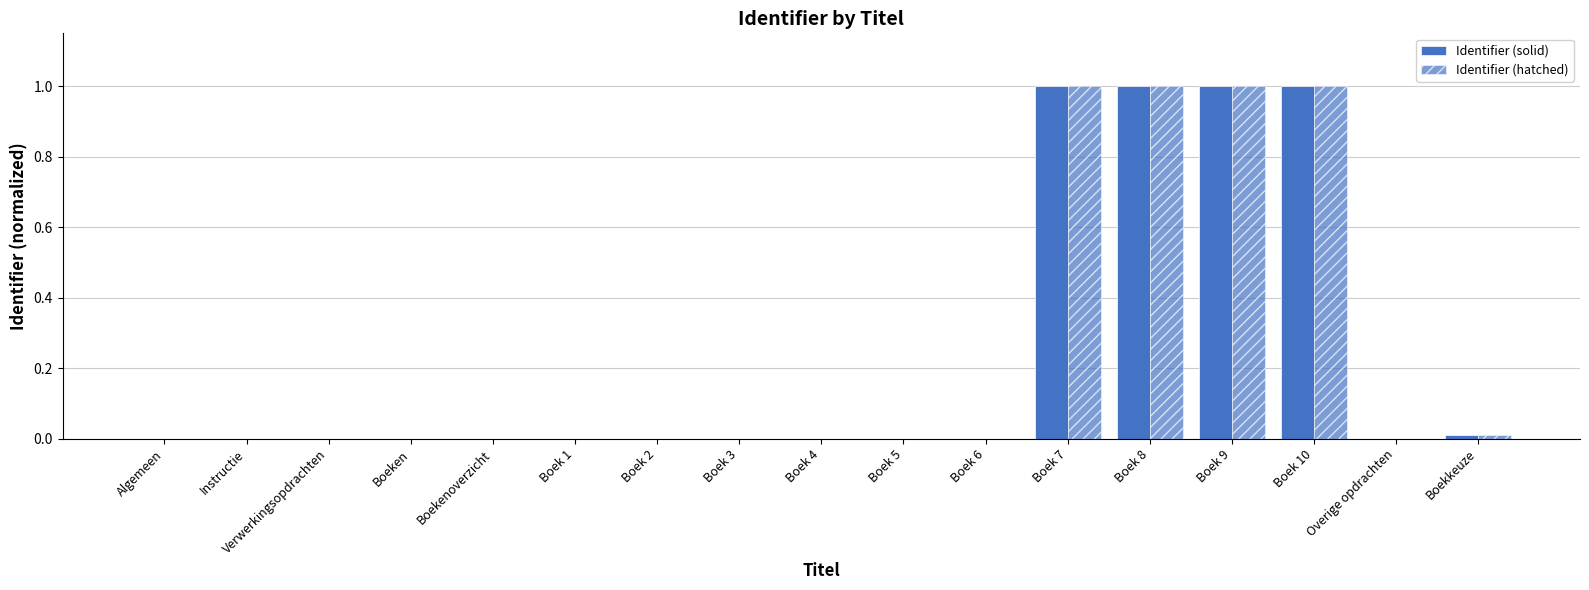

At which label is Identifier (solid) closest to 0?

Algemeen